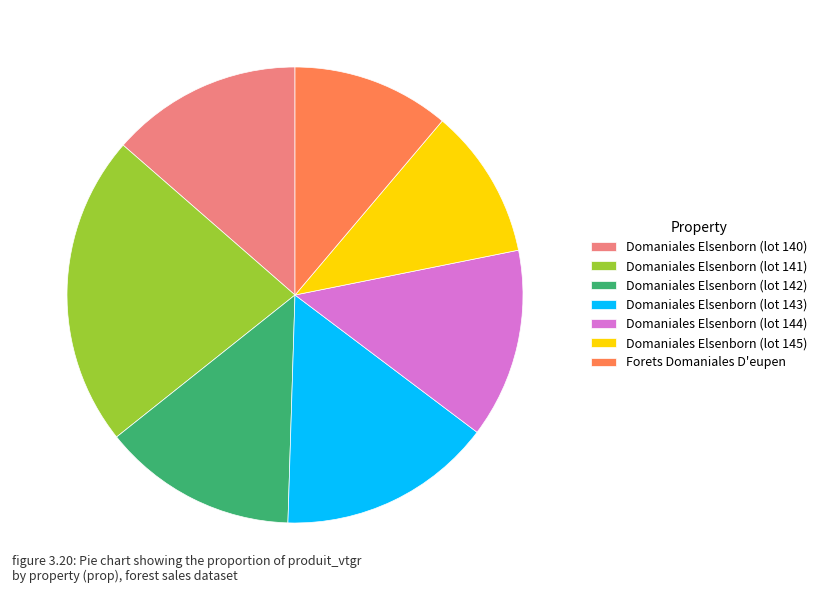

The Domaniales Elsenborn (lot 141) slice represents 22% of the pie. True or false?

True